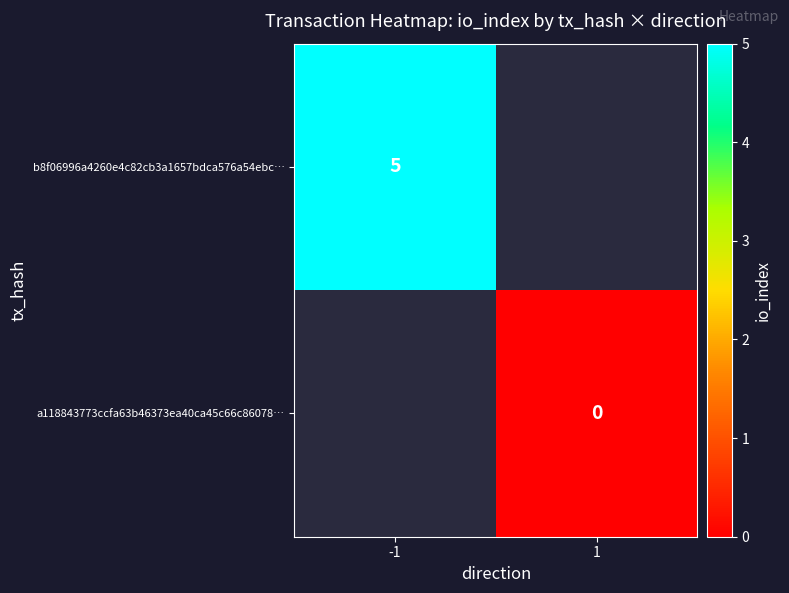

The value of b8f06996a4260e4c82cb3a1657bdca576a54ebc… at -1 is 5. True or false?

True